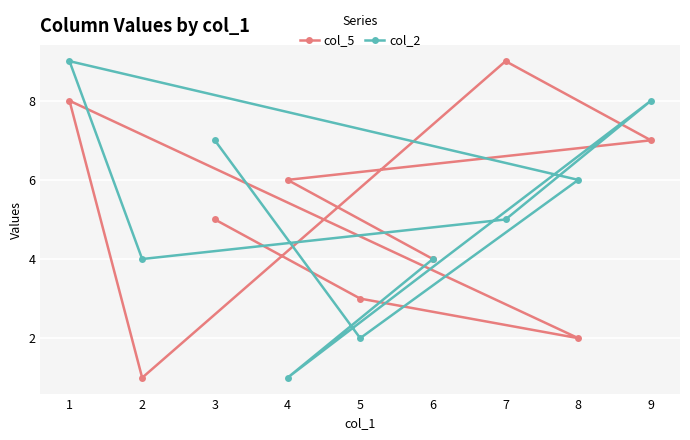

Which series has the largest total across all categories?

col_2